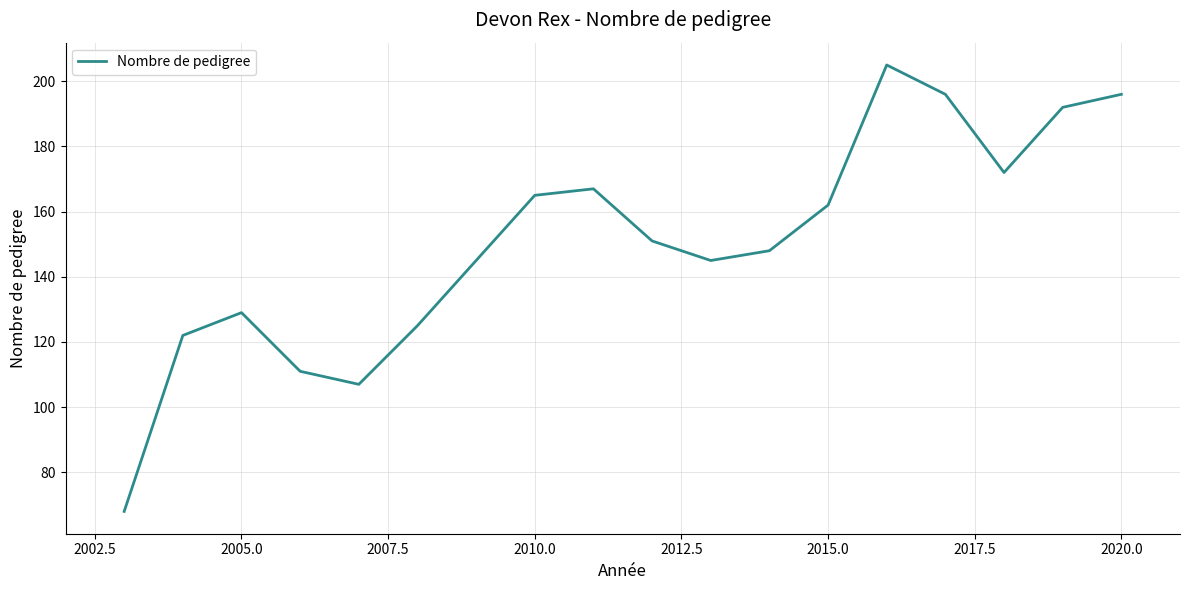

What is the difference between the second highest and minimum values?

128